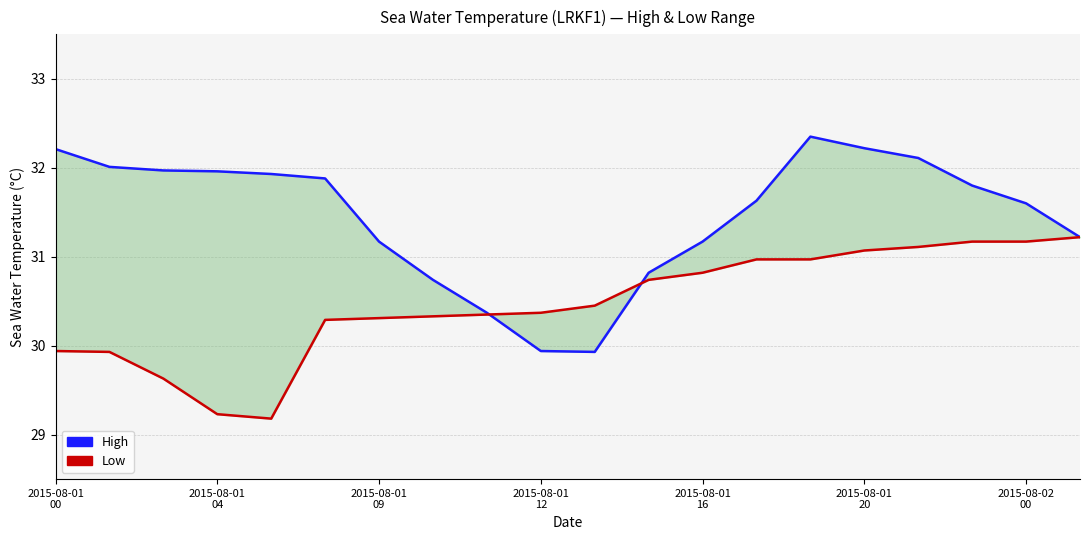

What is the average value of the Low series?

30.5